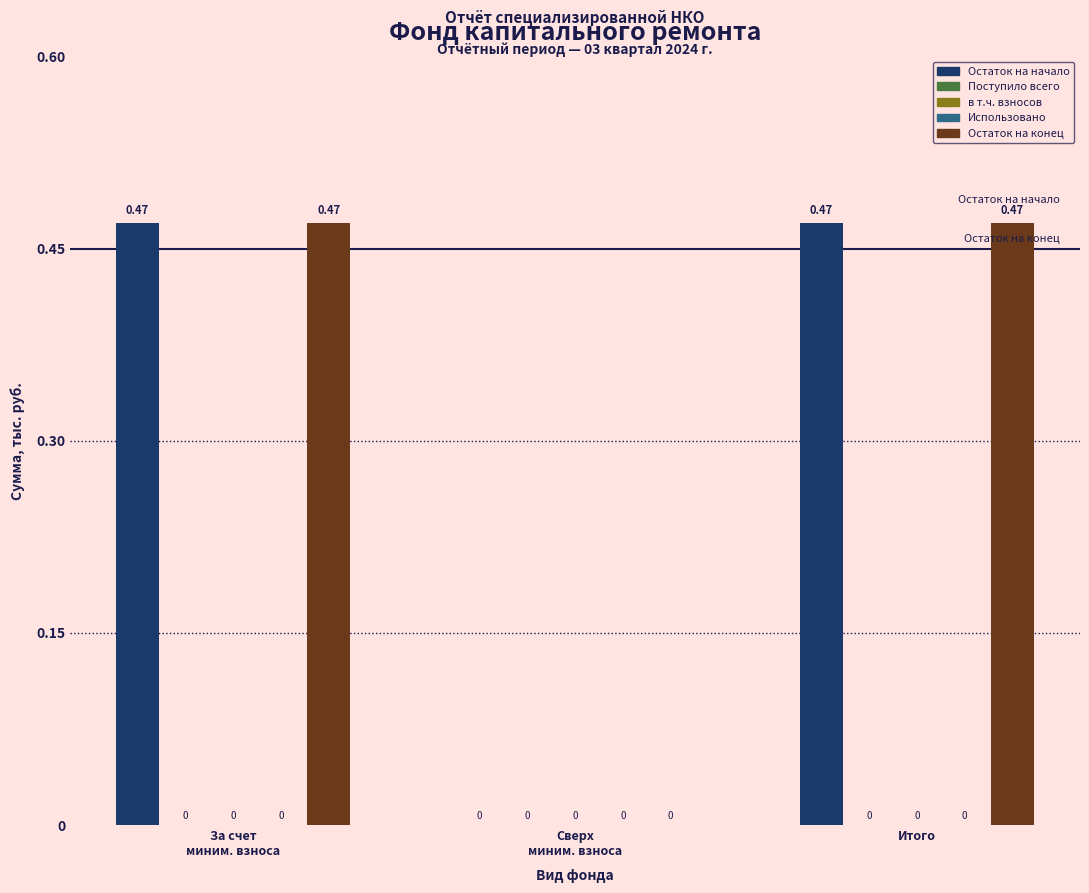

At how many categories does at least one series exceed 0?

2